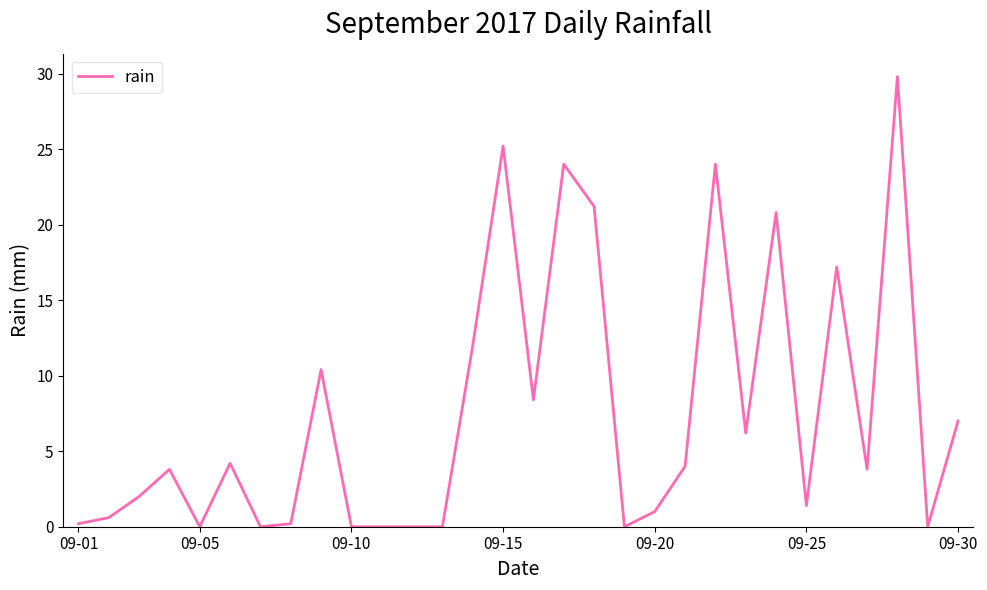

What is the greatest value displayed?

29.8